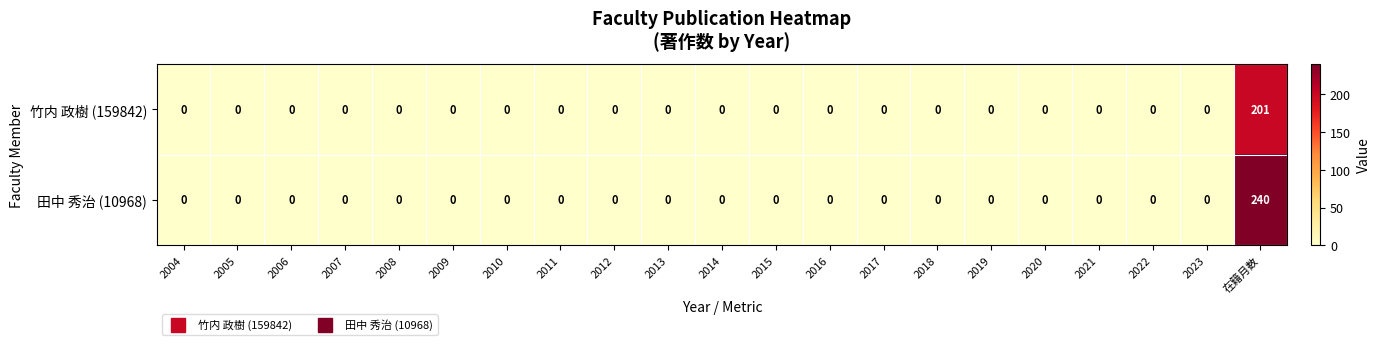

The 竹内 政樹 (159842) series shows 0 at 2009. True or false?

True